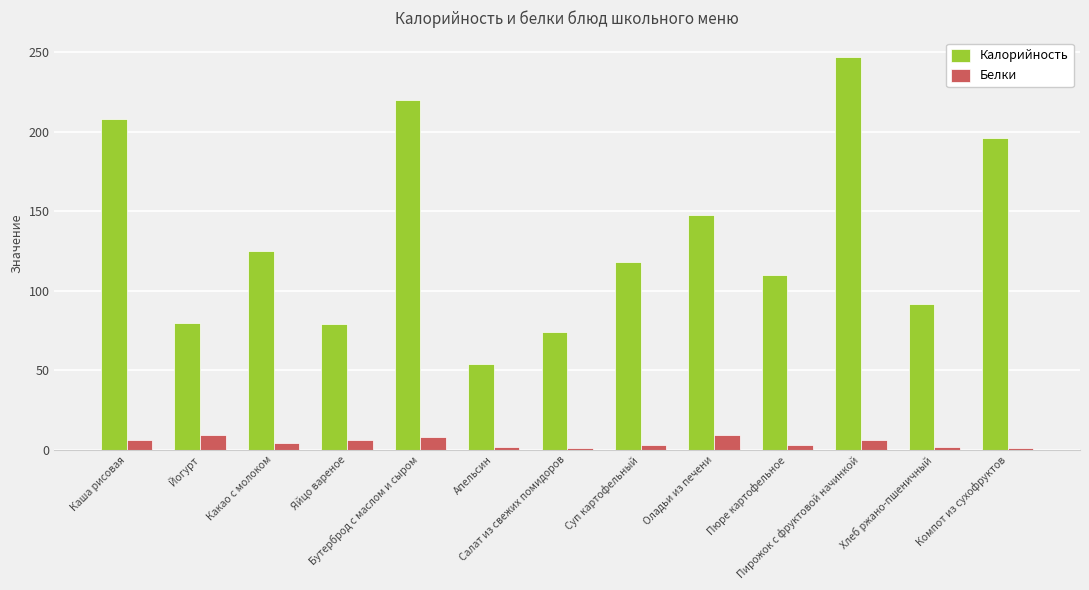

What is the average value of the Калорийность series?

135